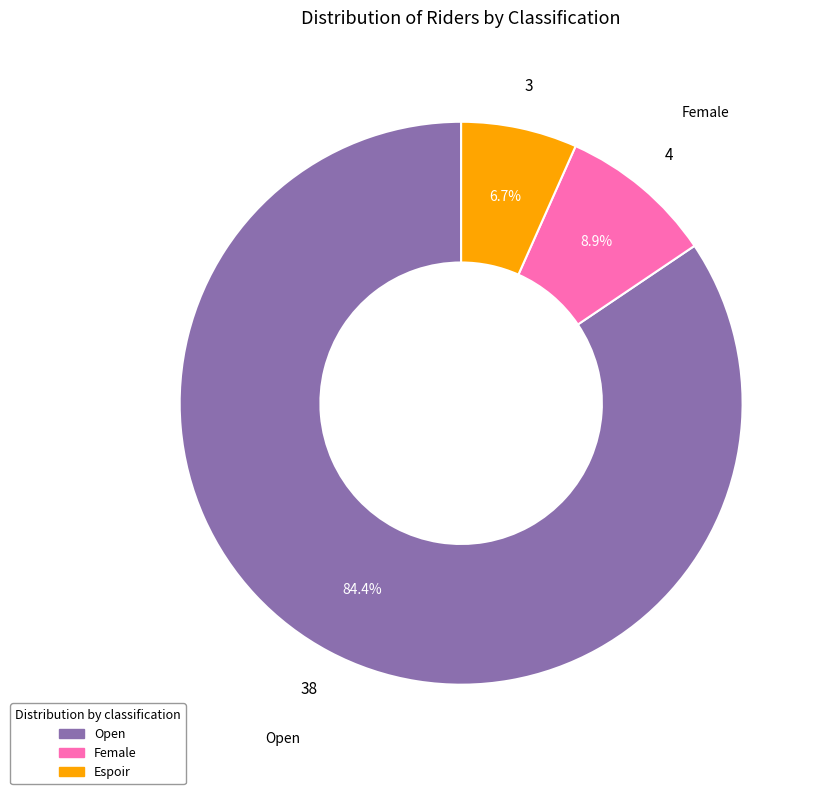

What is the majority slice?

Open